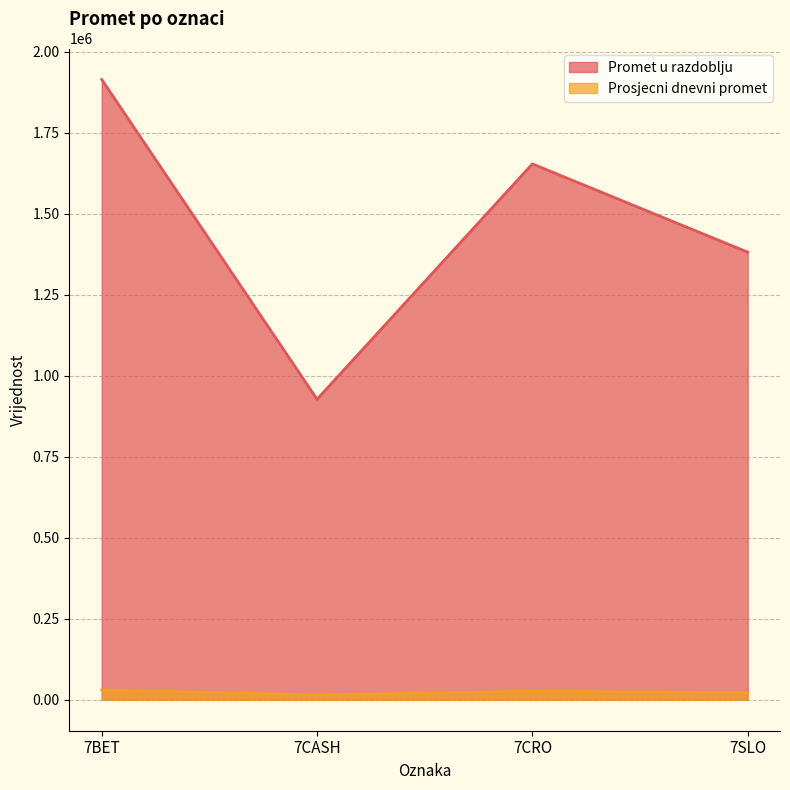

True or false: Promet u razdoblju and Prosjecni dnevni promet cross at least once.

False